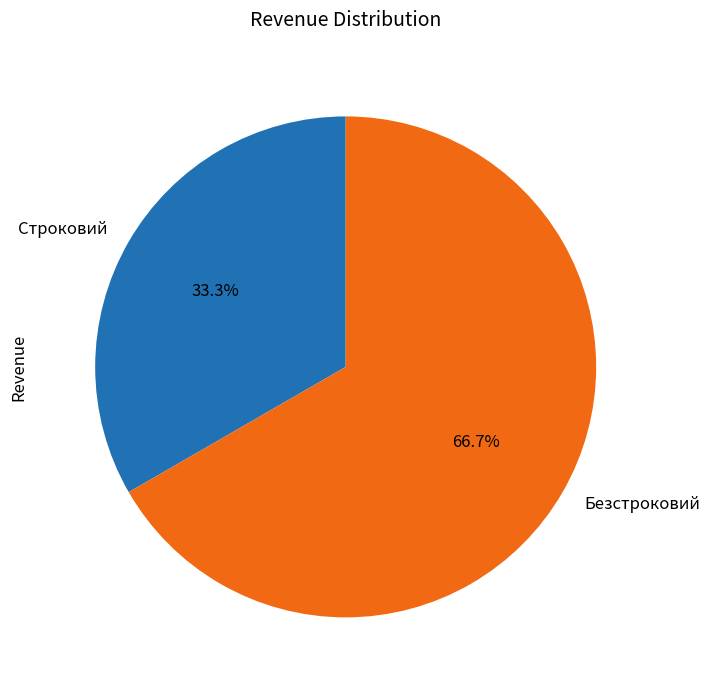

Rank the categories by value from highest to lowest.

Безстроковий, Строковий